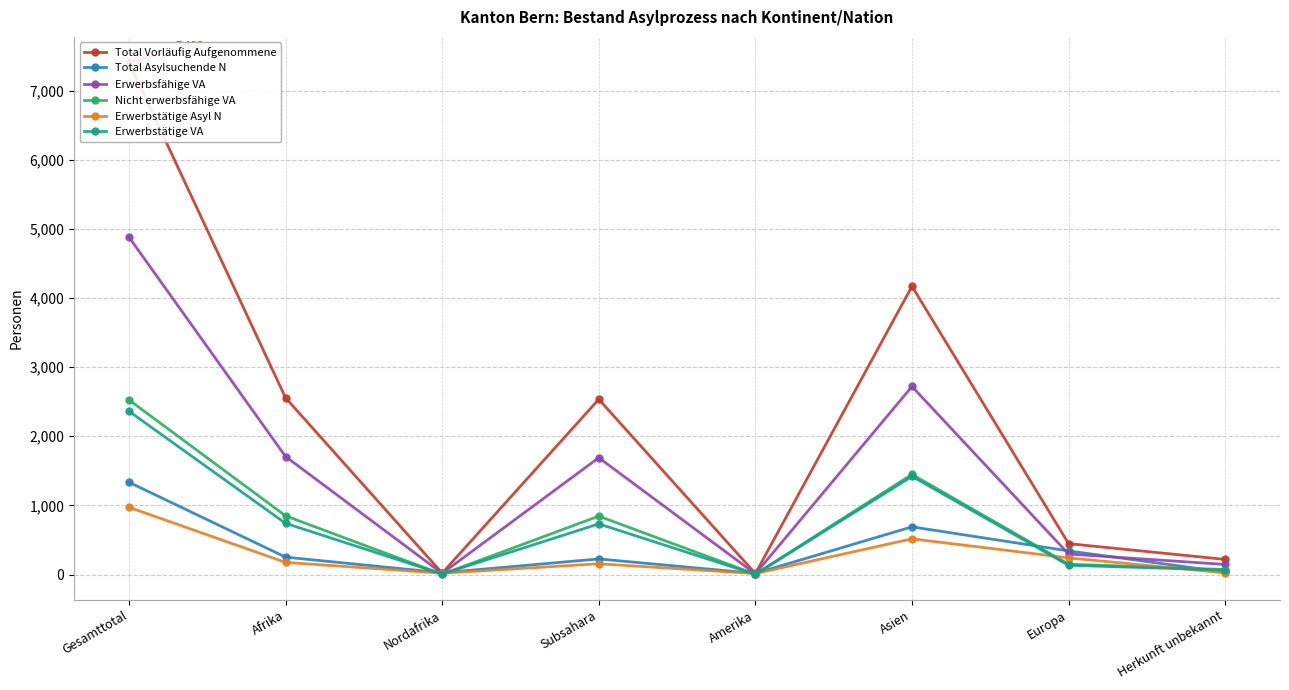

What is the label of the 6th point from the left?

Asien